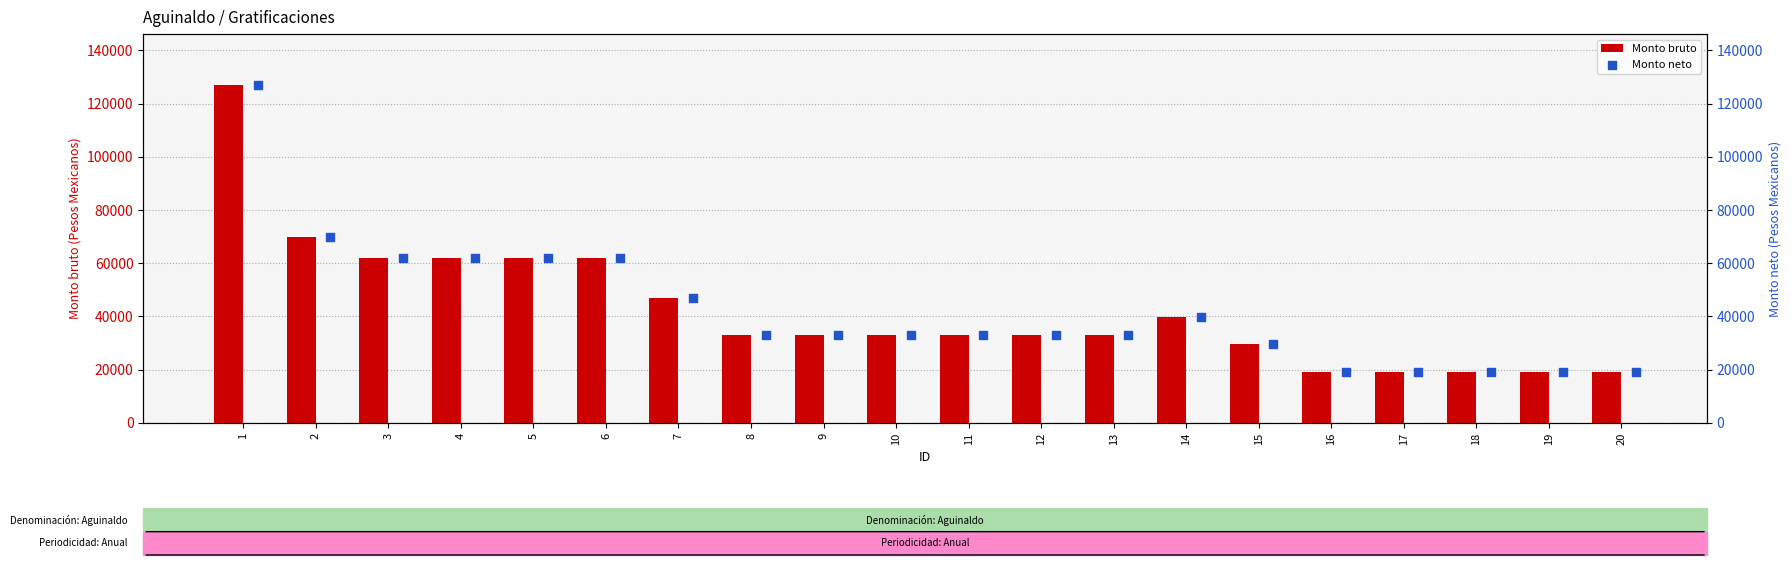

What is the highest value of the Monto bruto series?

127102.7